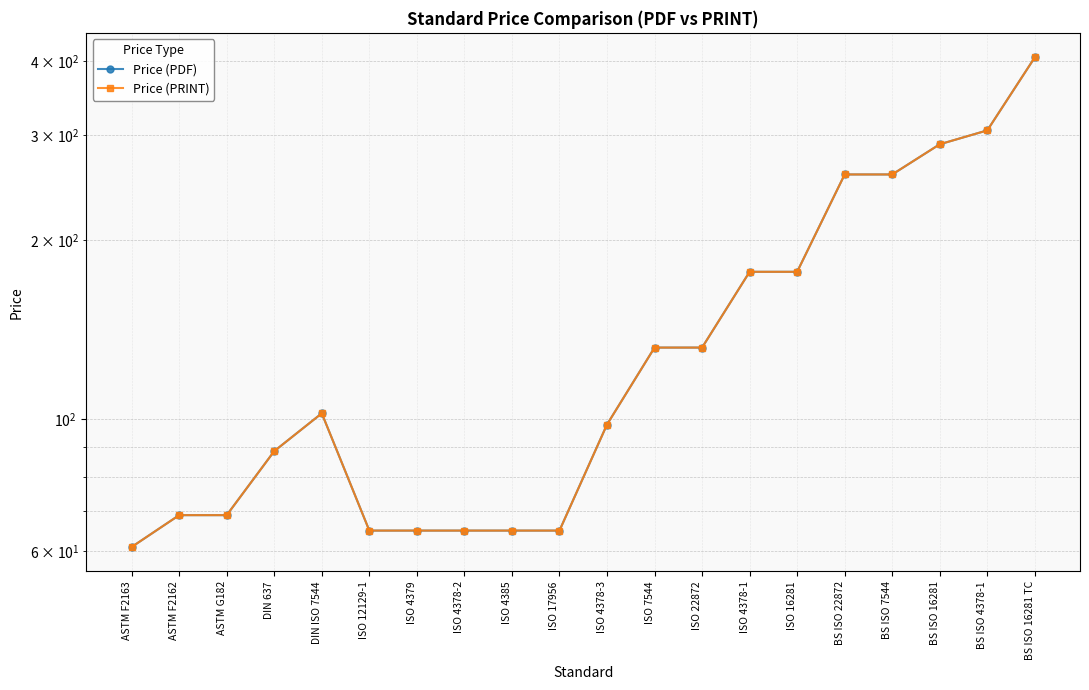

Where is the first local maximum for Price (PRINT)?

DIN ISO 7544